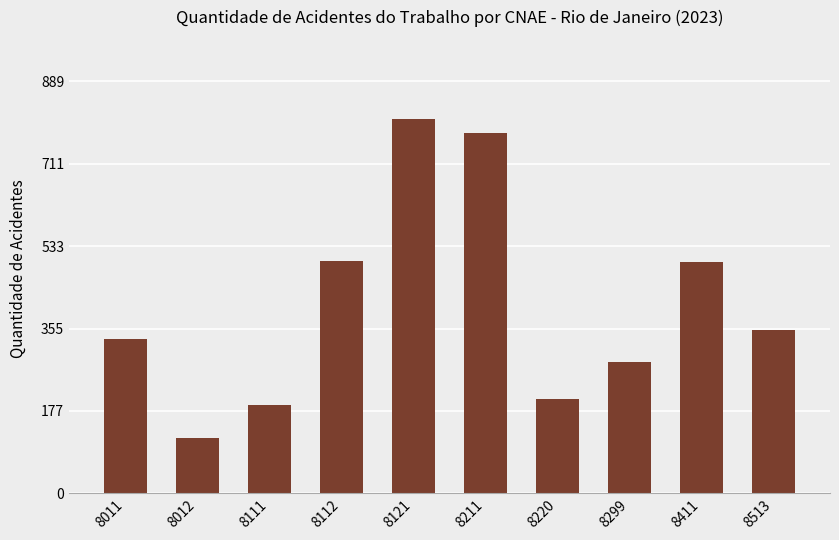

The chart shows a value of 283 at 8299. True or false?

True